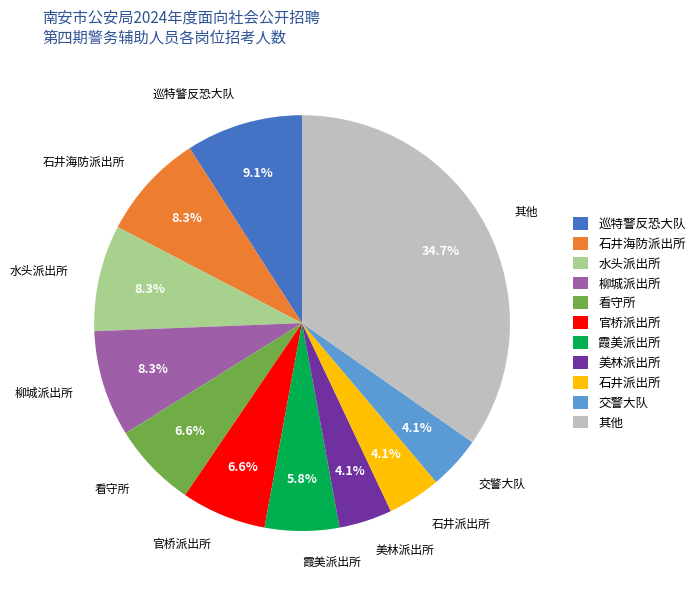

Combined, do 美林派出所 and 水头派出所 account for over 50%?

No